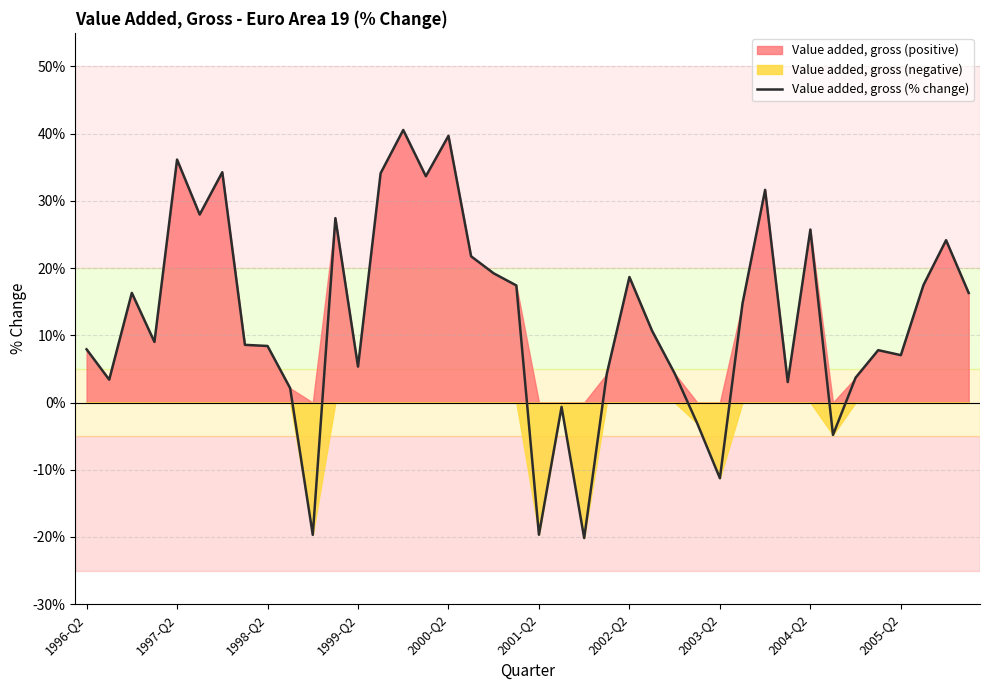

What position from the left is 30?

31